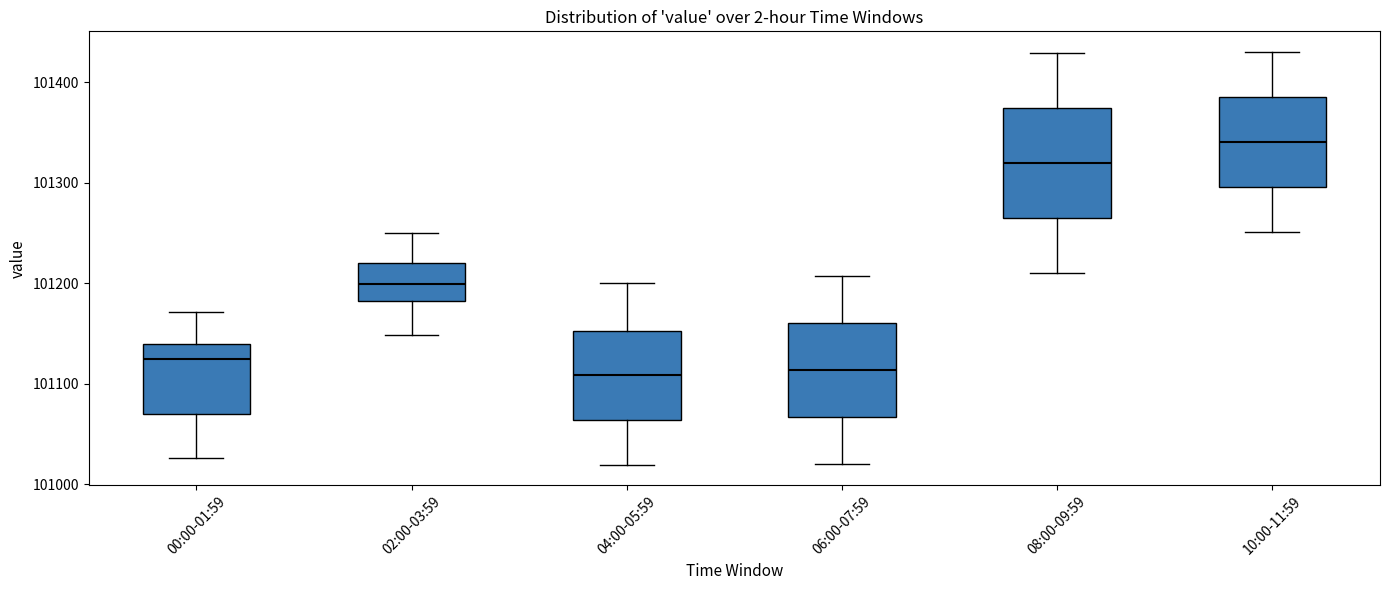

Which box's median line is the highest?

10:00-11:59